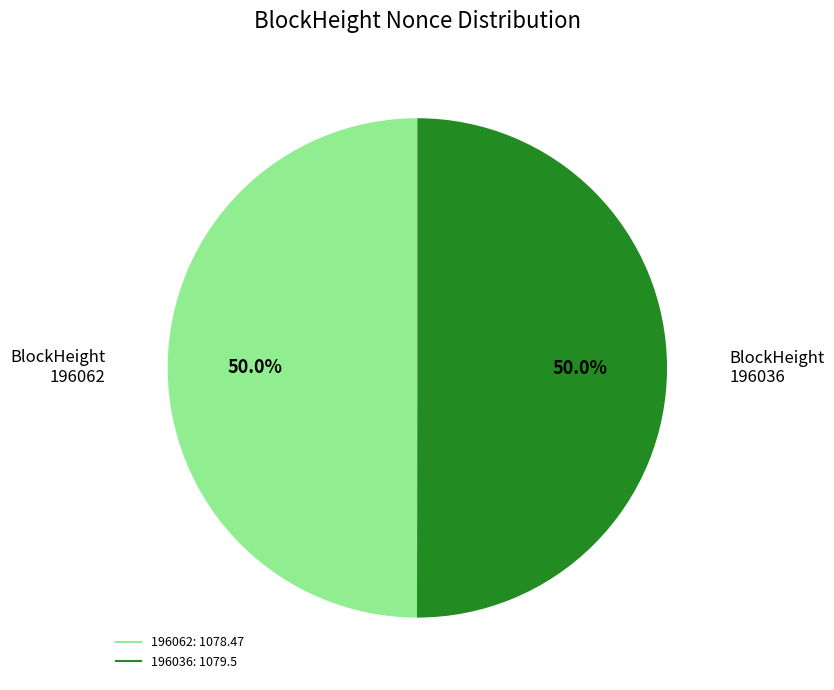

Combined, what portion of the pie is 196036 and 196062?

100.0%